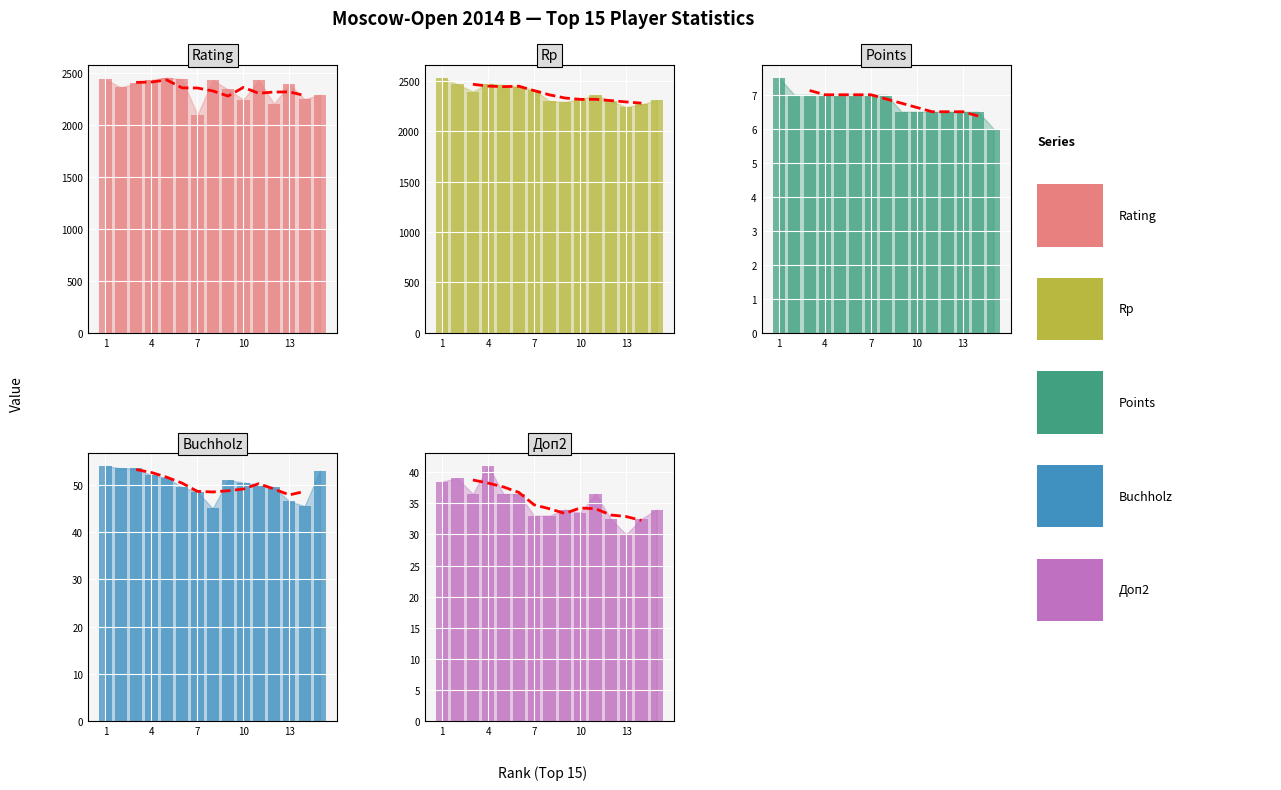

Where does the Rp series first go above 2360?

1